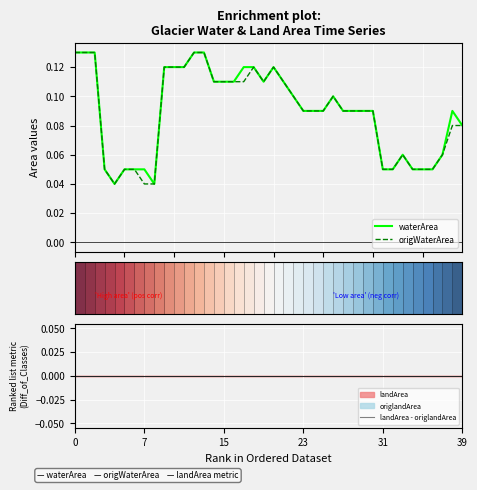

True or false: origWaterArea and waterArea cross at least once.

False